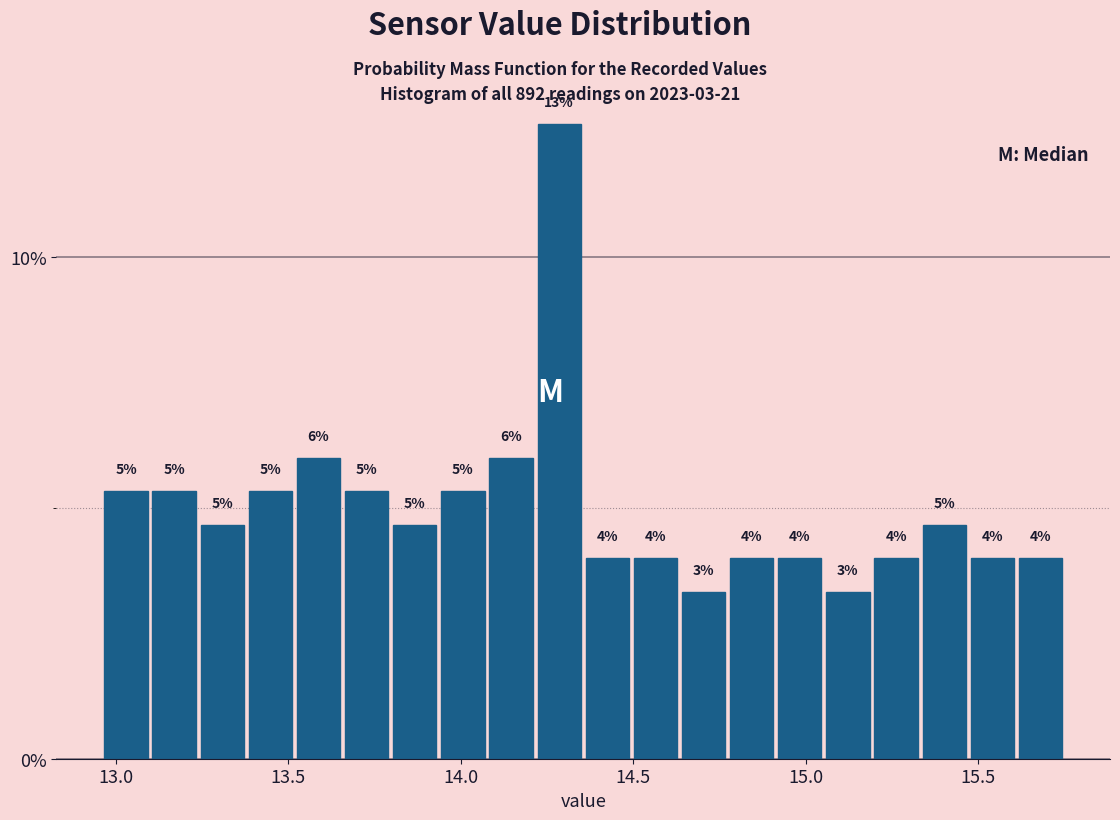

Read against the x-axis, roughly where is the centre of the tallest bar?

14.30